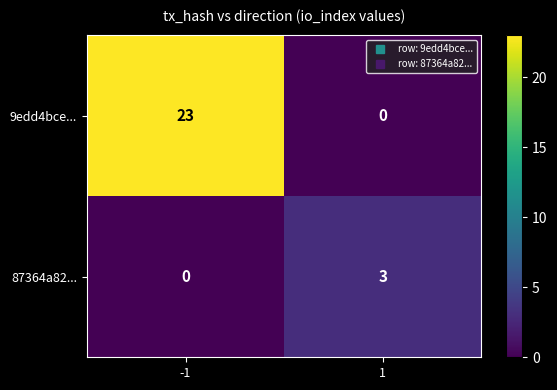

What is the difference between the 87364a82... values at 1 and -1?

3